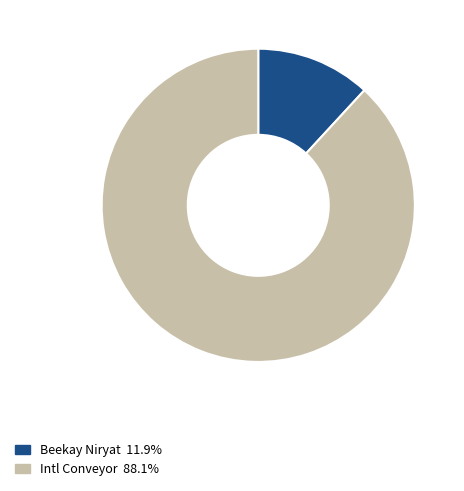

Between Intl Conveyor and Beekay Niryat, which is larger?

Intl Conveyor